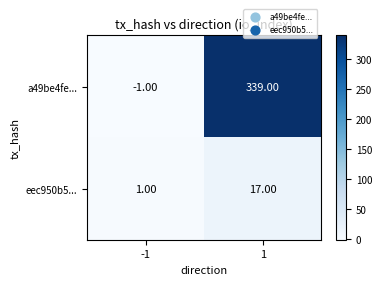

Rank the categories by a49be4fe... value from highest to lowest.

1, -1